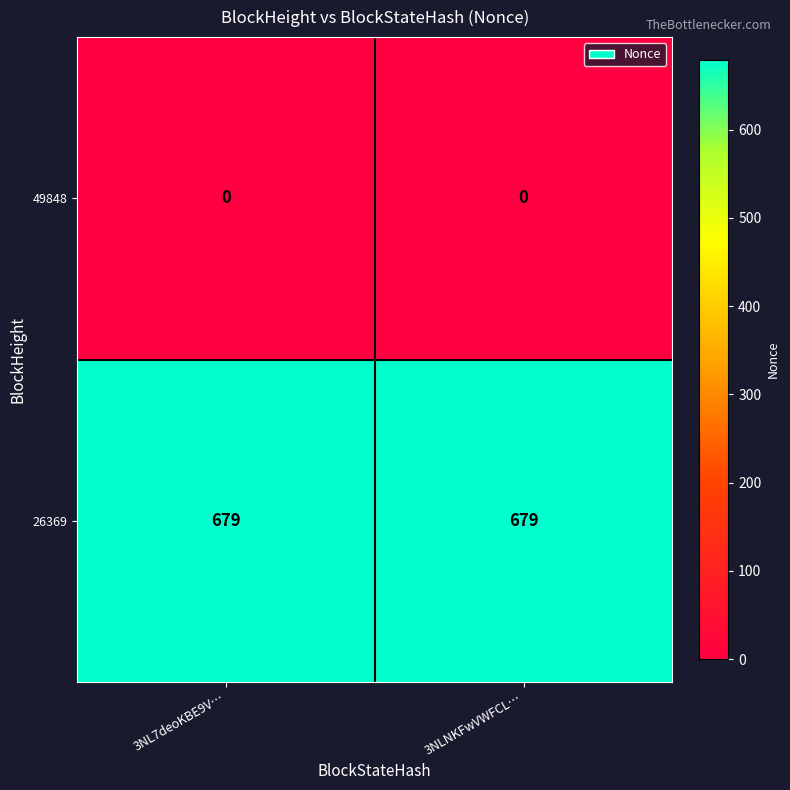

The value of 26369 at 3NLNKFwVWFCL… is 960. True or false?

False